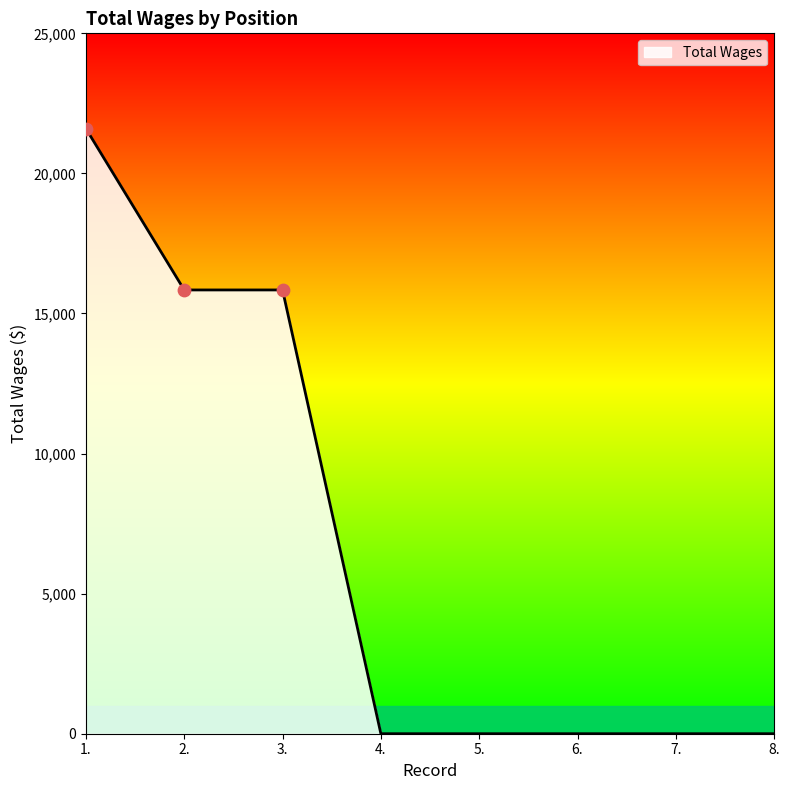

Between 1. and 5., which is larger?

1.